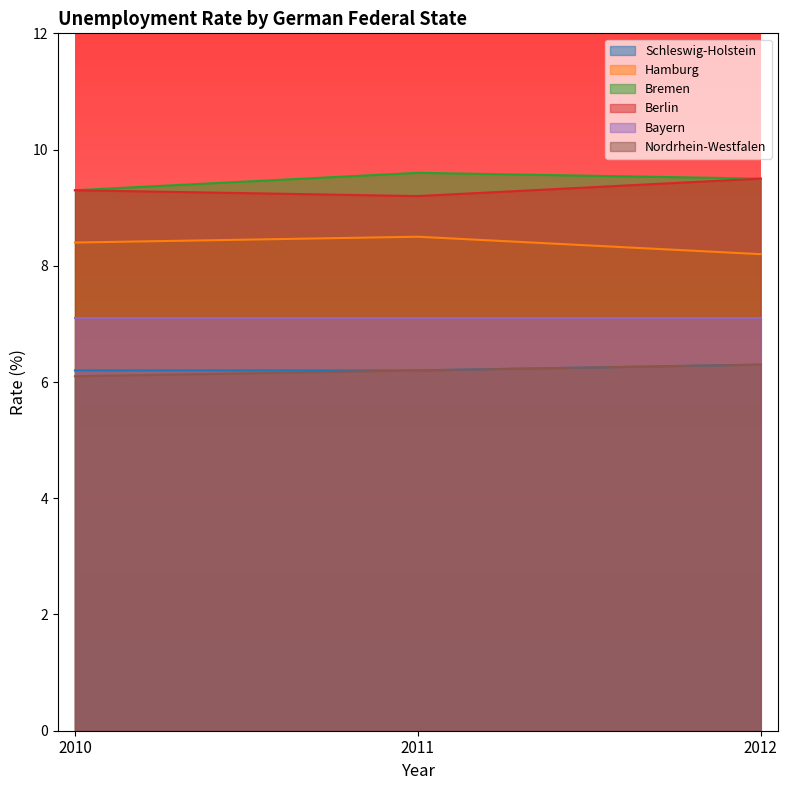

Is it true that Nordrhein-Westfalen equals 6.3 at 2012?

True